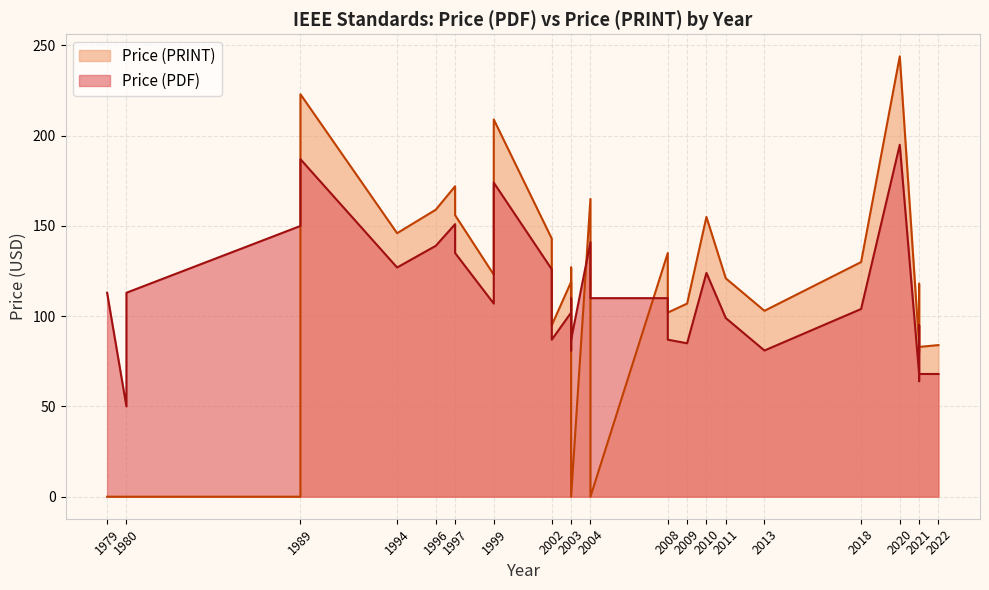

How many lines are shown in the chart?

2